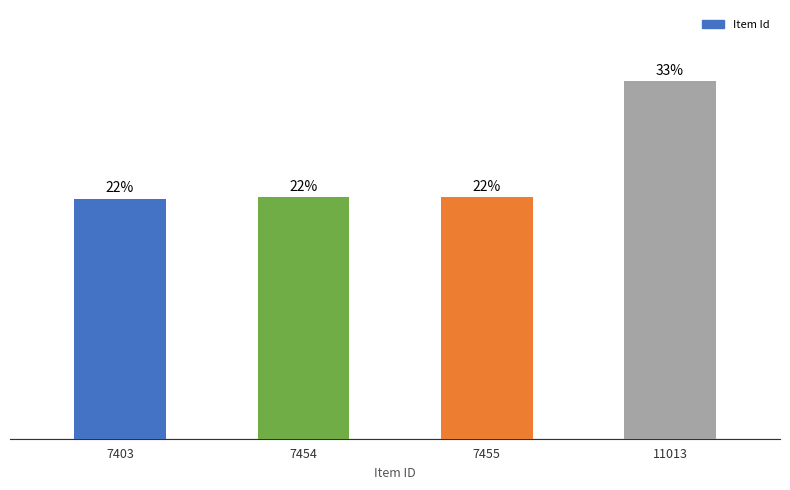

True or false: the data shows 32.3 at 7455.

False